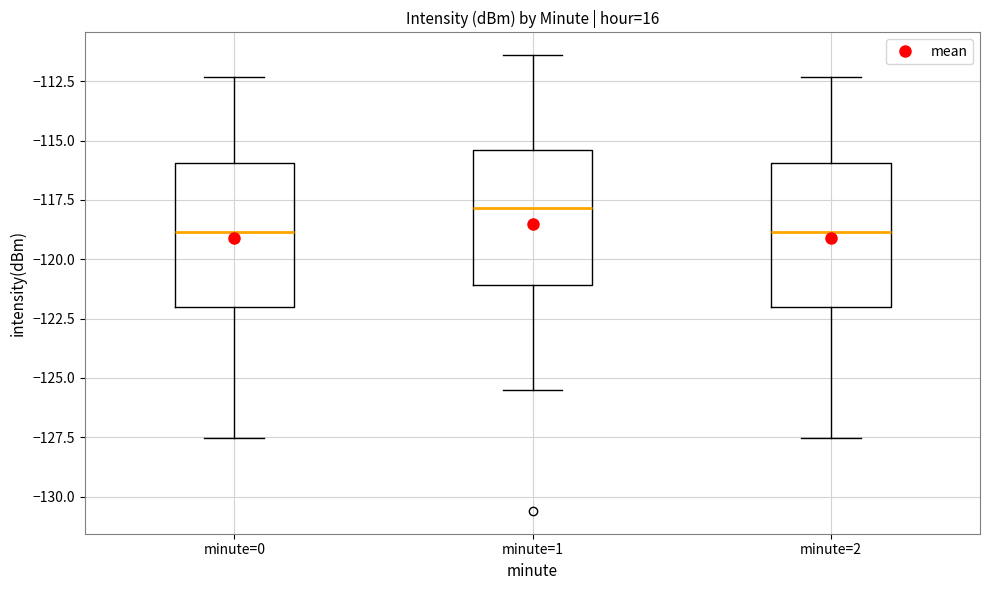

Reading left to right, read every box against the y-axis: the position of its median line, the range the box covers, and the ends of its whiskers. The values are not printed on the chart, so give them approximately, as read against the axis.

minute=0: median -119.0, box -122.0 to -116.0, whiskers -127.5 to -112.5
minute=1: median -118.0, box -121.0 to -115.5, whiskers -125.5 to -111.5
minute=2: median -119.0, box -122.0 to -116.0, whiskers -127.5 to -112.5